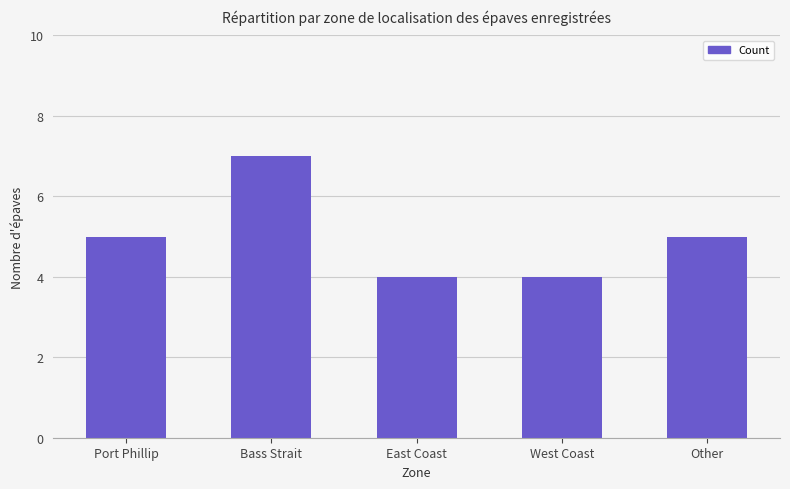

Reading left to right, list all the values displayed in this chart.

Port Phillip=5	Bass Strait=7	East Coast=4	West Coast=4	Other=5